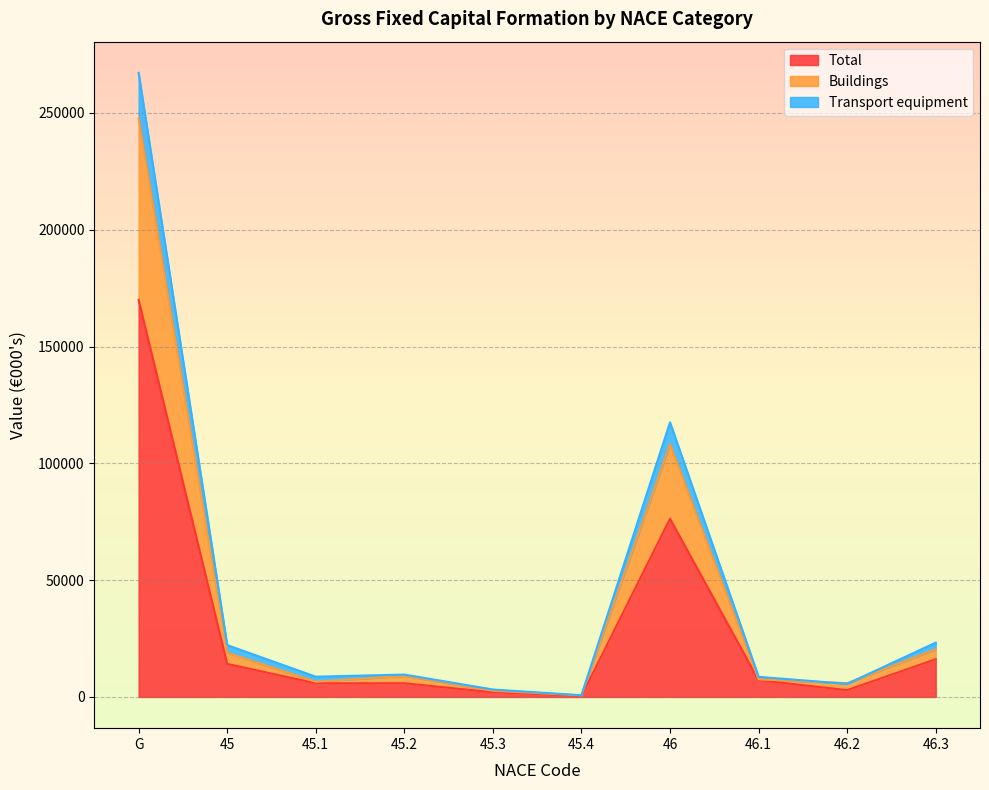

How many lines are shown in the chart?

3